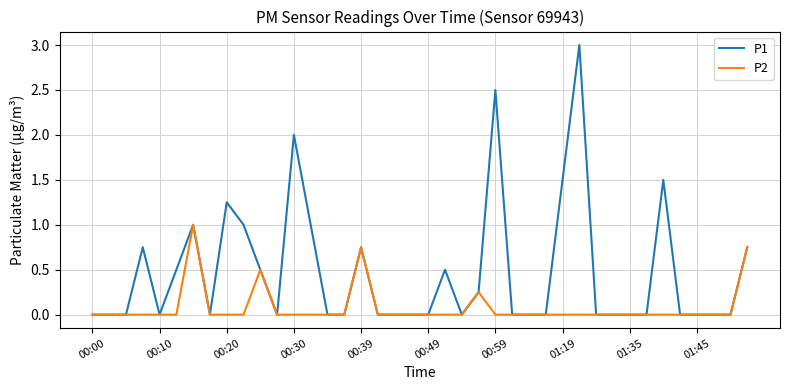

Which series has the largest range (max minus min)?

P1